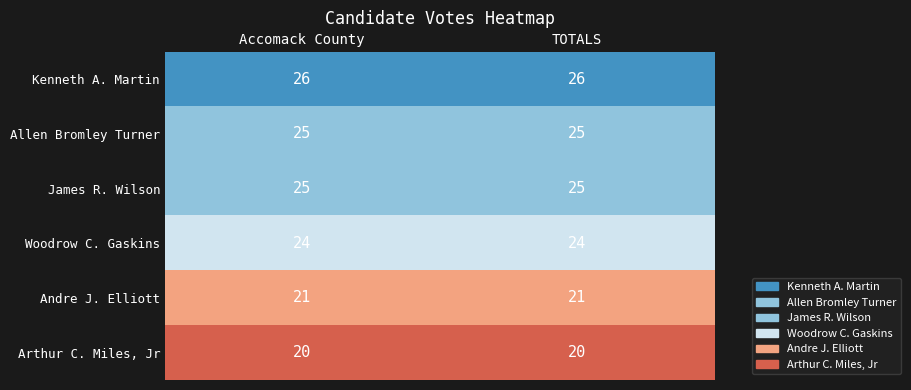

What is the difference between the highest and lowest values at Accomack County?

6